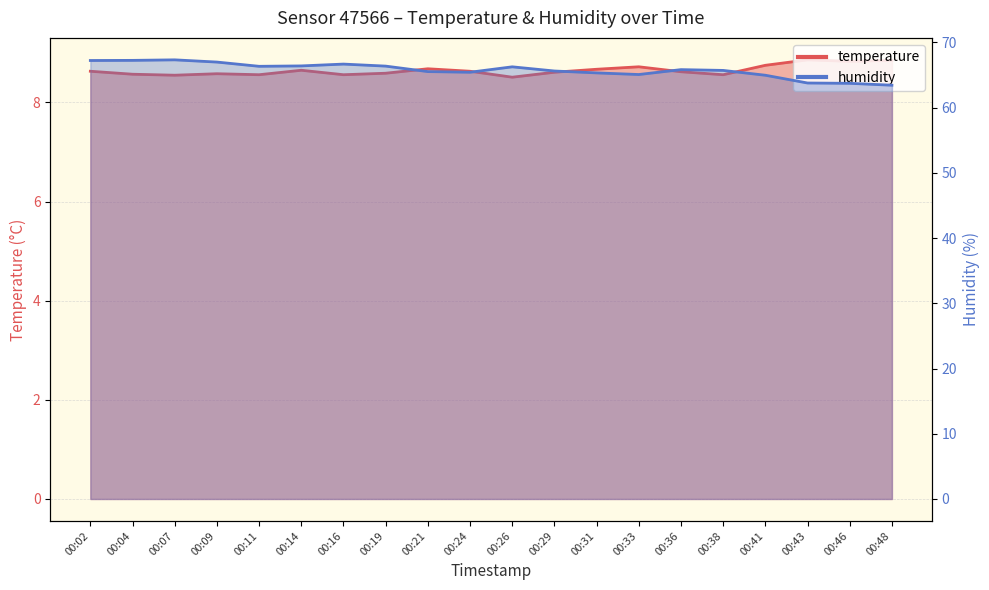

Reading right to left, transcribe all the data shown in this chart.

temperature: 00:48=8.8	00:46=8.8	00:43=8.9	00:41=8.8	00:38=8.6	00:36=8.6	00:33=8.7	00:31=8.7	00:29=8.6	00:26=8.5	00:24=8.6	00:21=8.7	00:19=8.6	00:16=8.6	00:14=8.7	00:11=8.6	00:09=8.6	00:07=8.6	00:04=8.6	00:02=8.6
humidity: 00:48=63.4	00:46=63.7	00:43=63.8	00:41=65.0	00:38=65.7	00:36=65.8	00:33=65.1	00:31=65.3	00:29=65.6	00:26=66.3	00:24=65.4	00:21=65.5	00:19=66.4	00:16=66.7	00:14=66.4	00:11=66.3	00:09=67.0	00:07=67.3	00:04=67.2	00:02=67.2